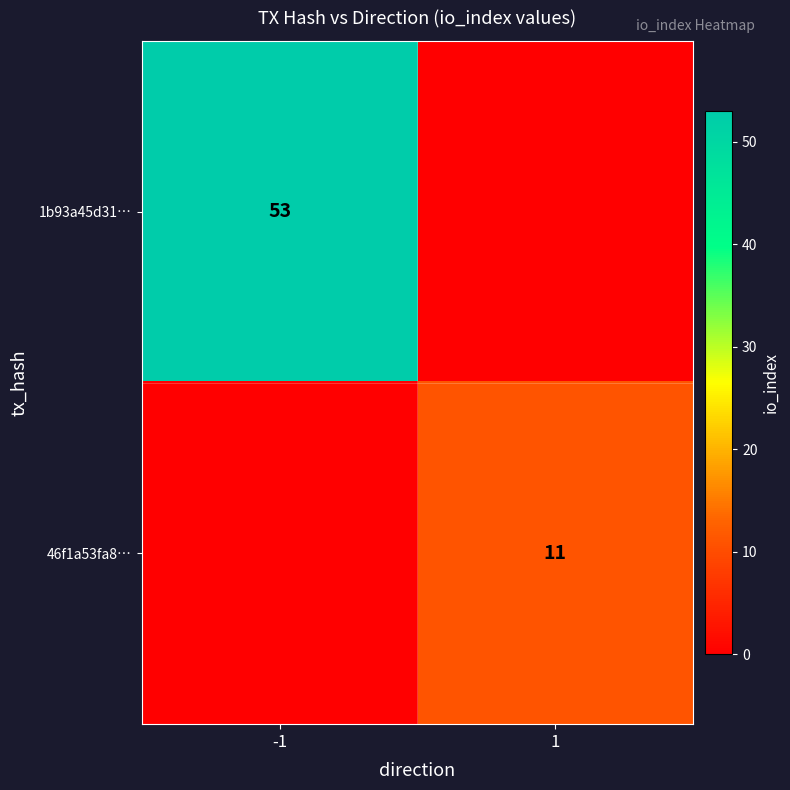

True or false: 46f1a53fa8… has a value of 19 at 1.

False